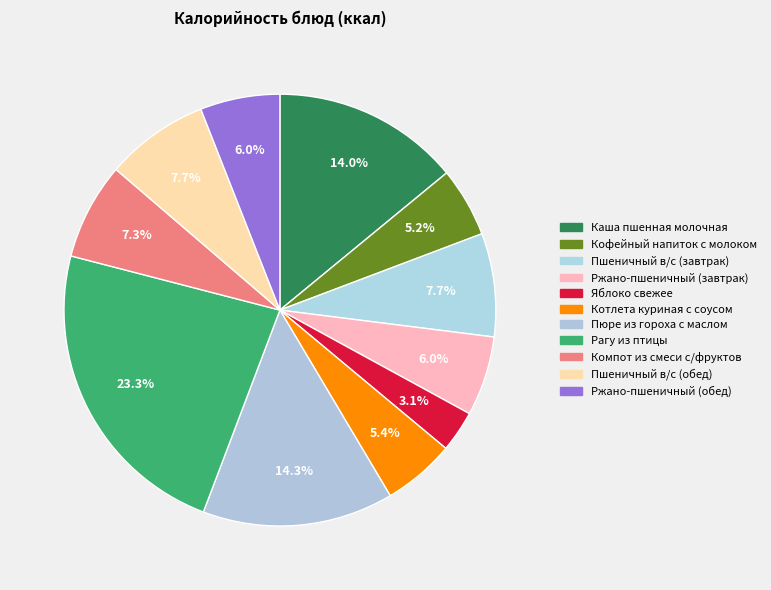

Rank the categories by value from highest to lowest.

Рагу из птицы, Пюре из гороха с маслом, Каша пшенная молочная жидкая, Пшеничный в/с (завтрак), Пшеничный в/с (обед), Компот из смеси с/фруктов, Ржано-пшеничный (завтрак), Ржано-пшеничный (обед), Котлета куриная с соусом, Кофейный напиток с молоком, Яблоко свежее